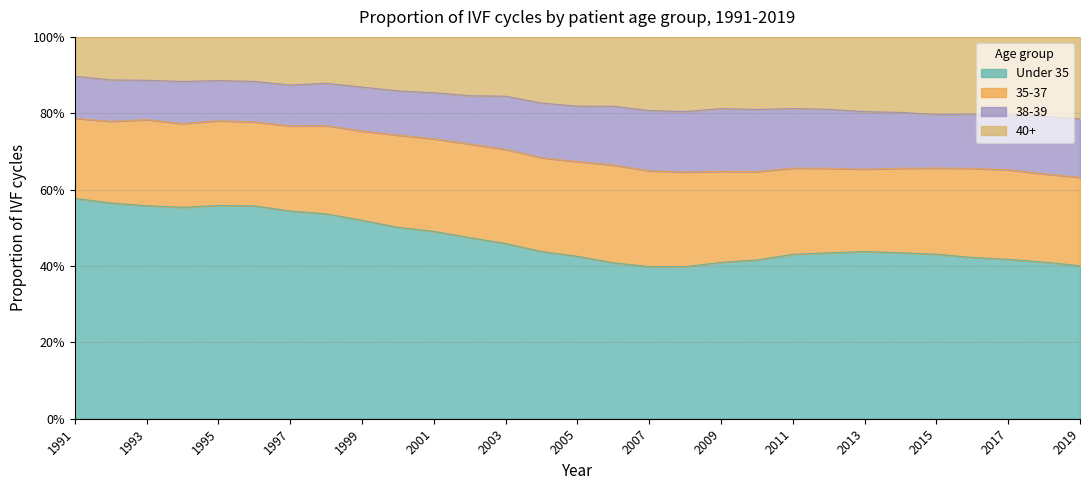

Count the number of categories in the chart.

29